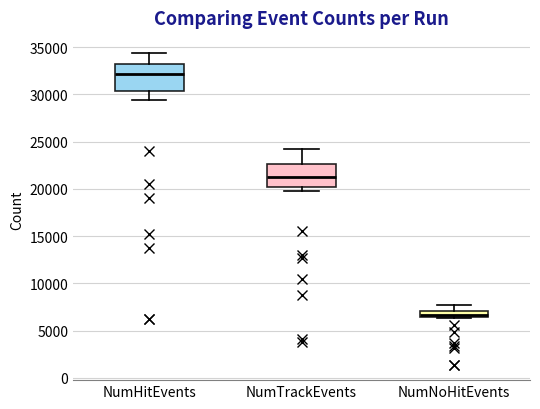

Which box's median line is the highest?

NumHitEvents